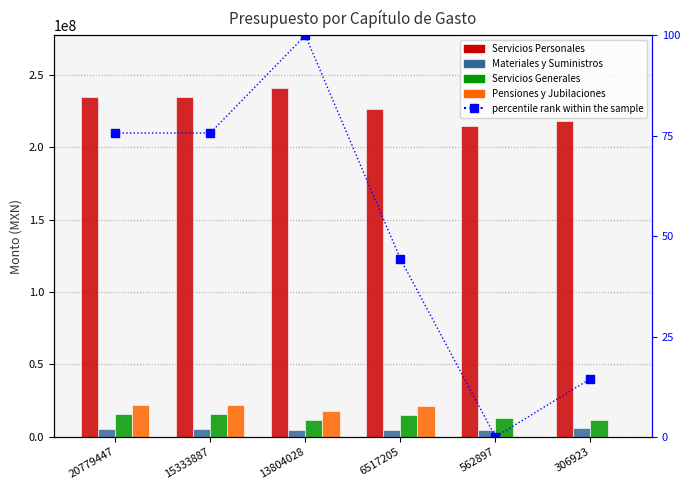

Is it true that Pensiones y Jubilaciones equals 6796206.8 at 13804028?

False